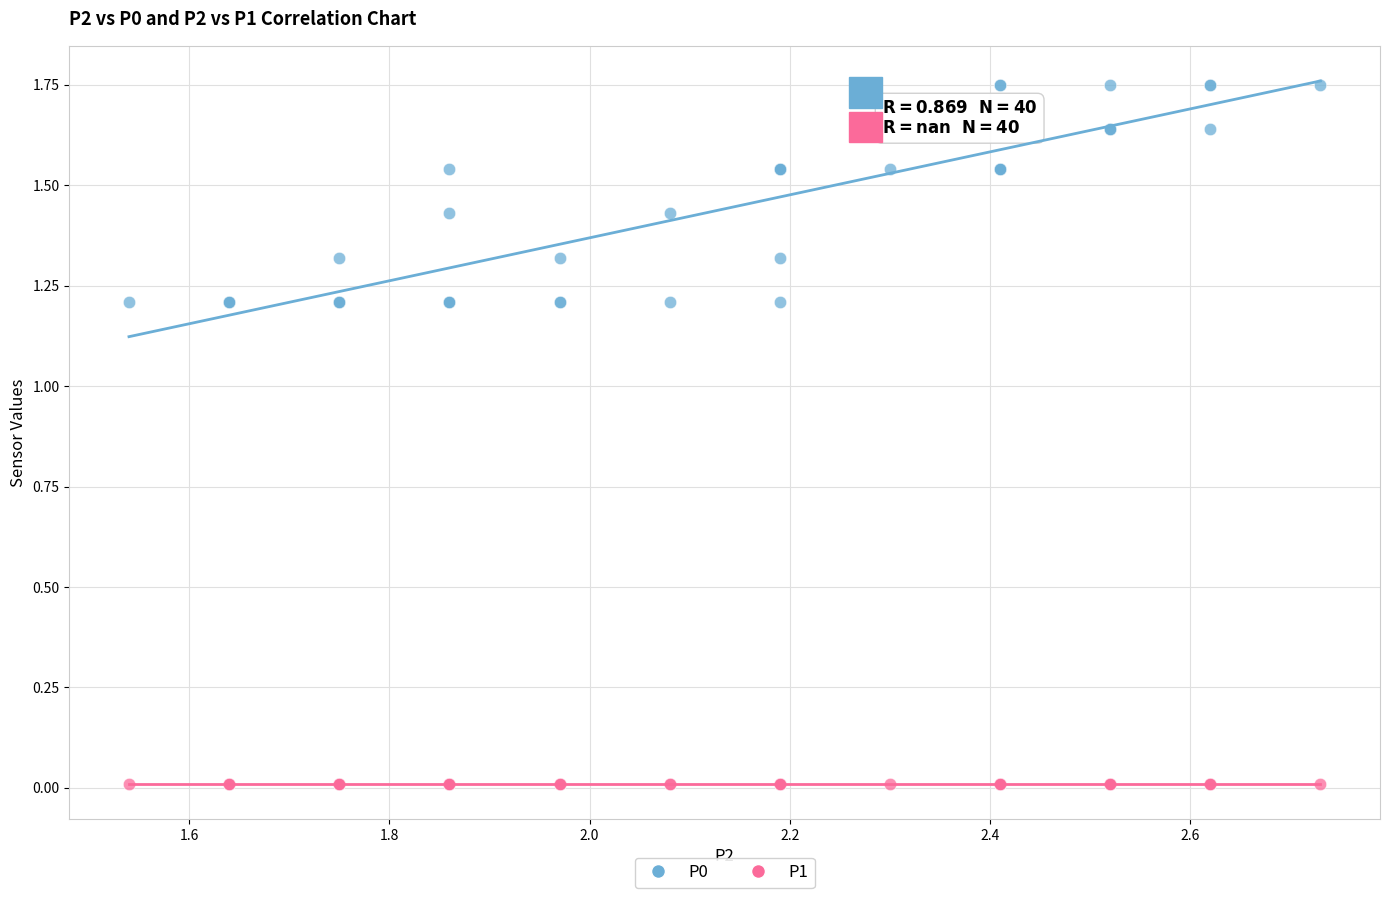

Which series contains the lowest Y value?

P1